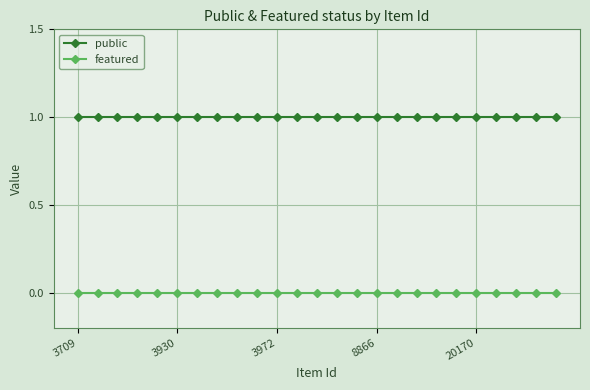

What is the value of the public point at the 11th from the left?

1